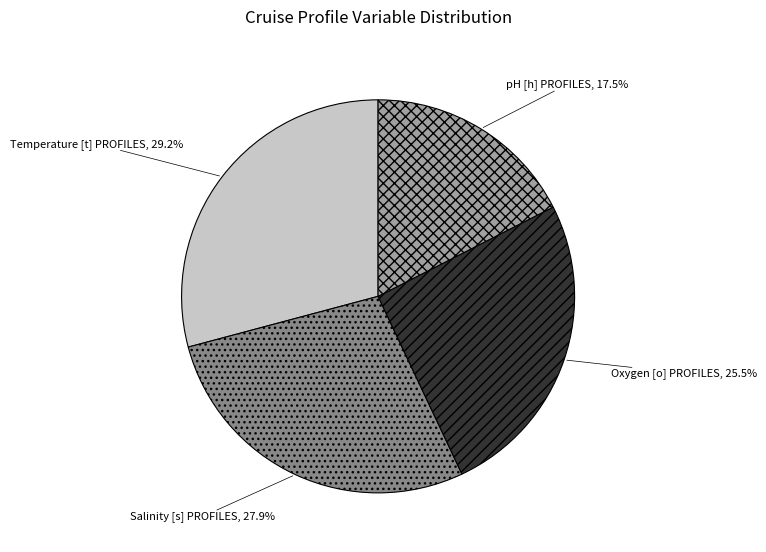

To the nearest percent, what is the average slice percentage?

25%